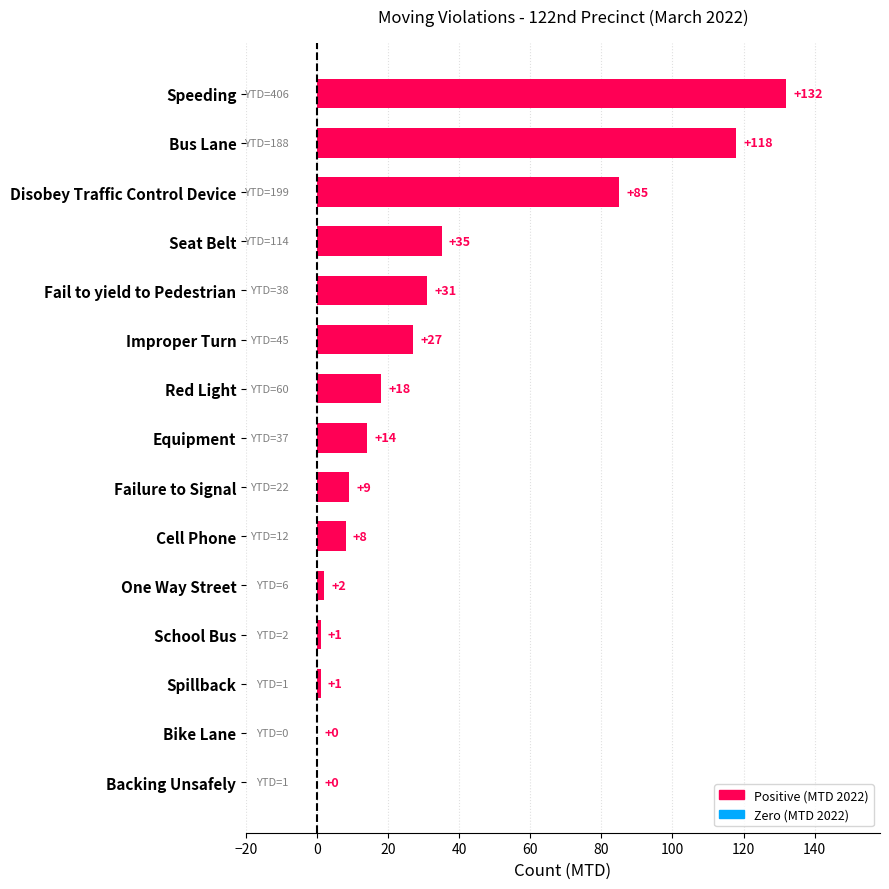

True or false: the data shows 56 at Seat Belt.

False